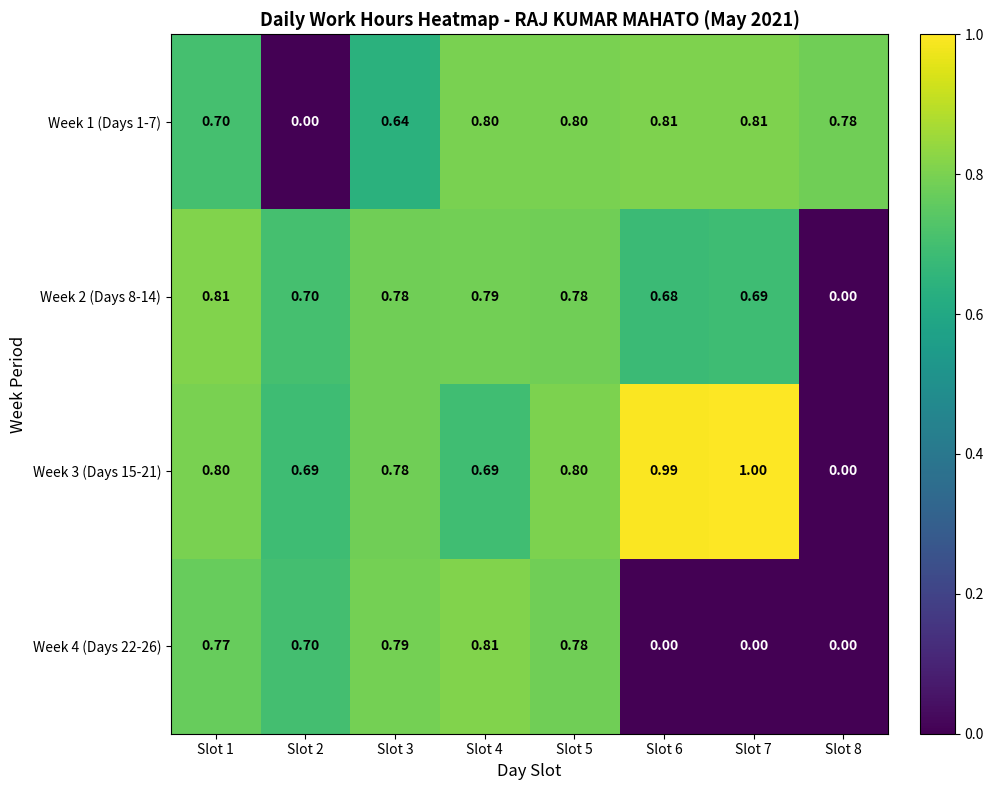

At how many categories does at least one series exceed 0?

8